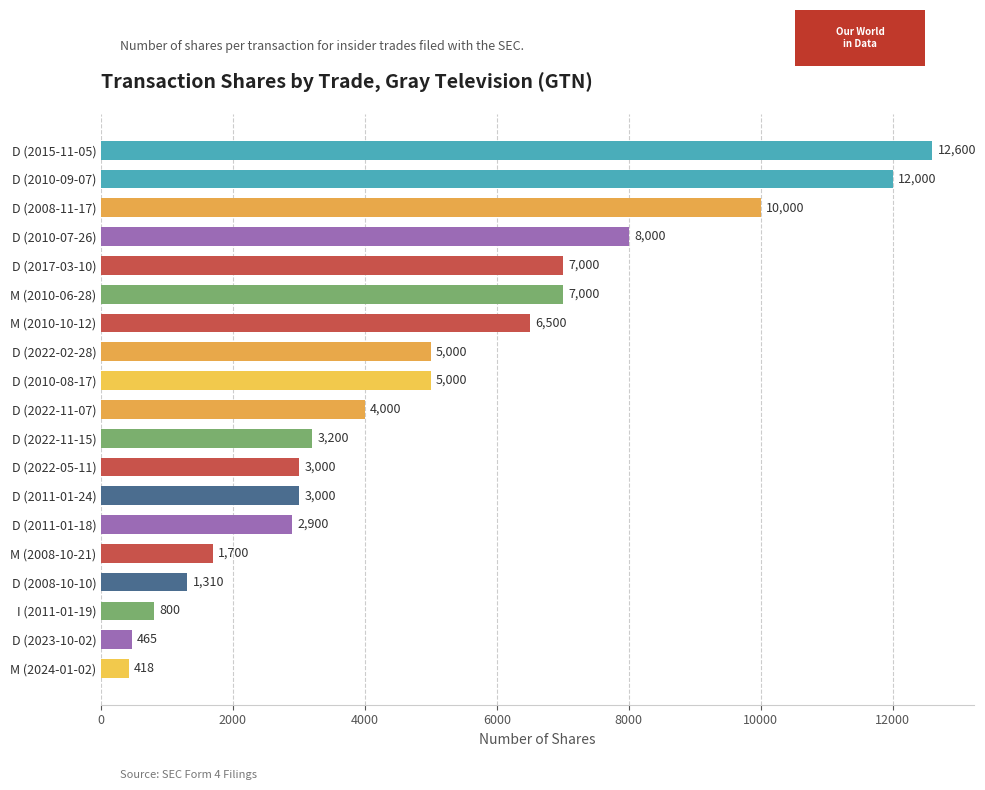

What is the difference between the second highest and minimum values?

11582